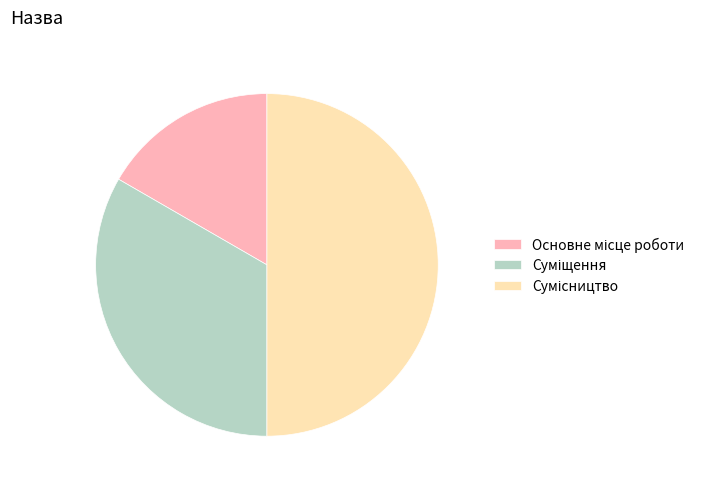

How many slices are in this pie chart?

3